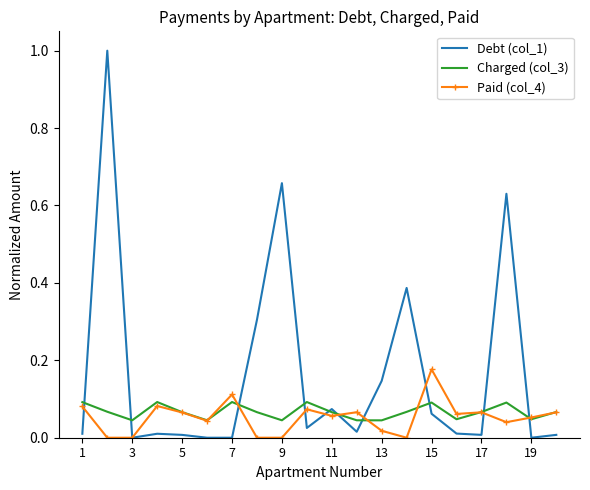

What is the difference between the maximum and minimum values in the Debt (col_1) series?

1.0